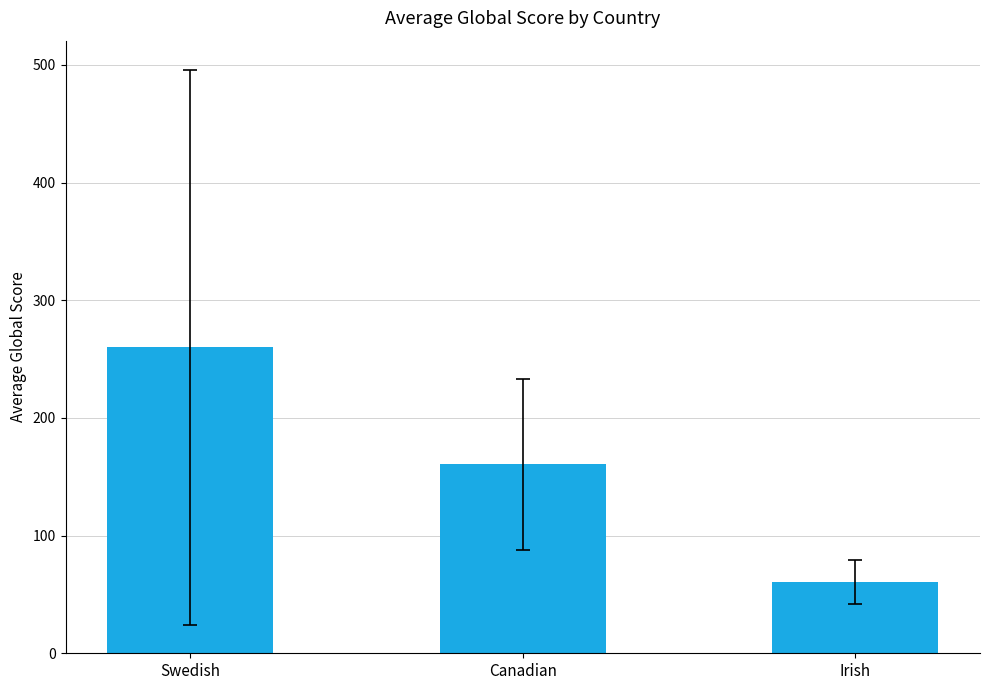

The value at Canadian is 255.8. True or false?

False